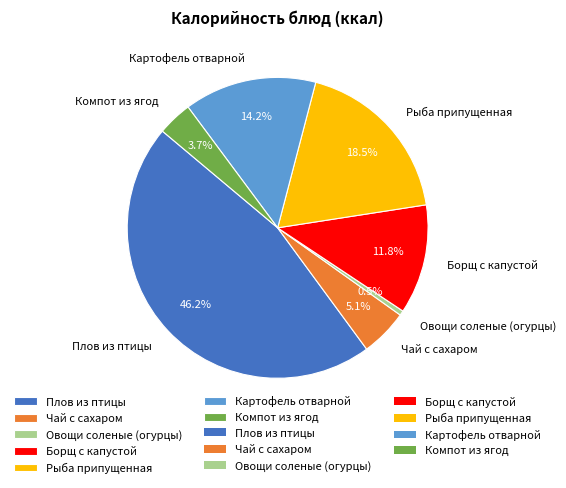

To the nearest percent, what is the difference between the Картофель отварной and Овощи соленые (огурцы) slice percentages?

14%